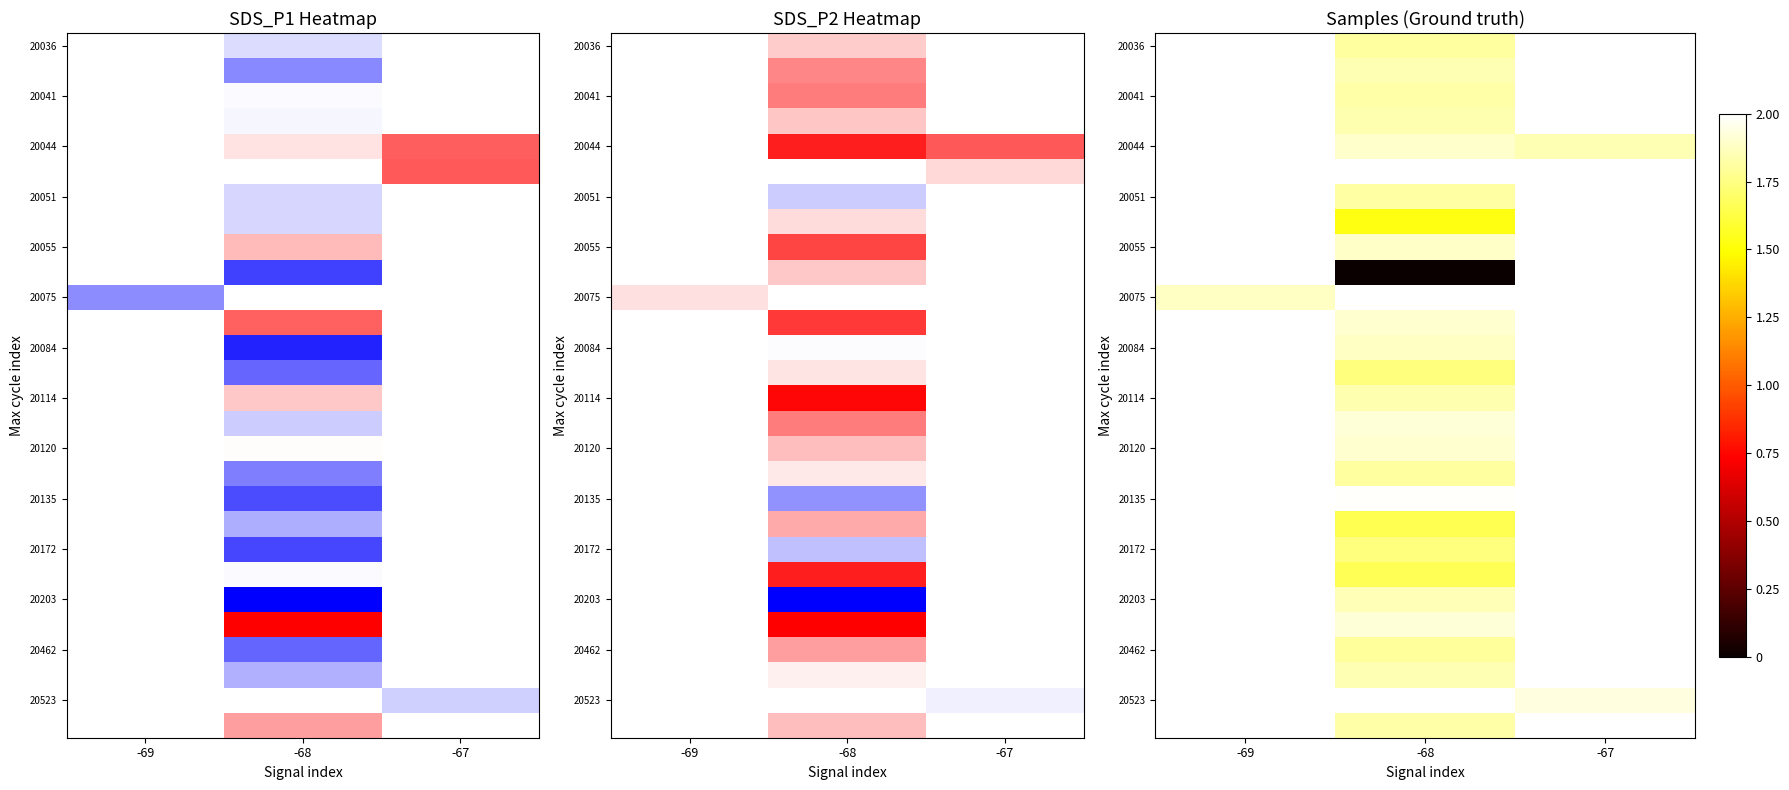

Is the value of 20114 at -67 greater than the value of 20051 at -69?

No